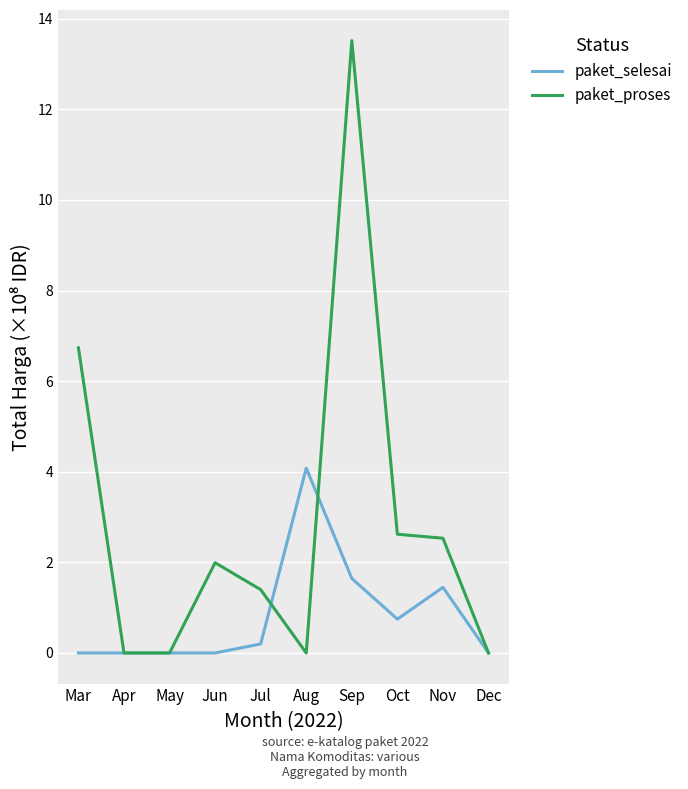

What is the highest value of the paket_selesai series?

4.1